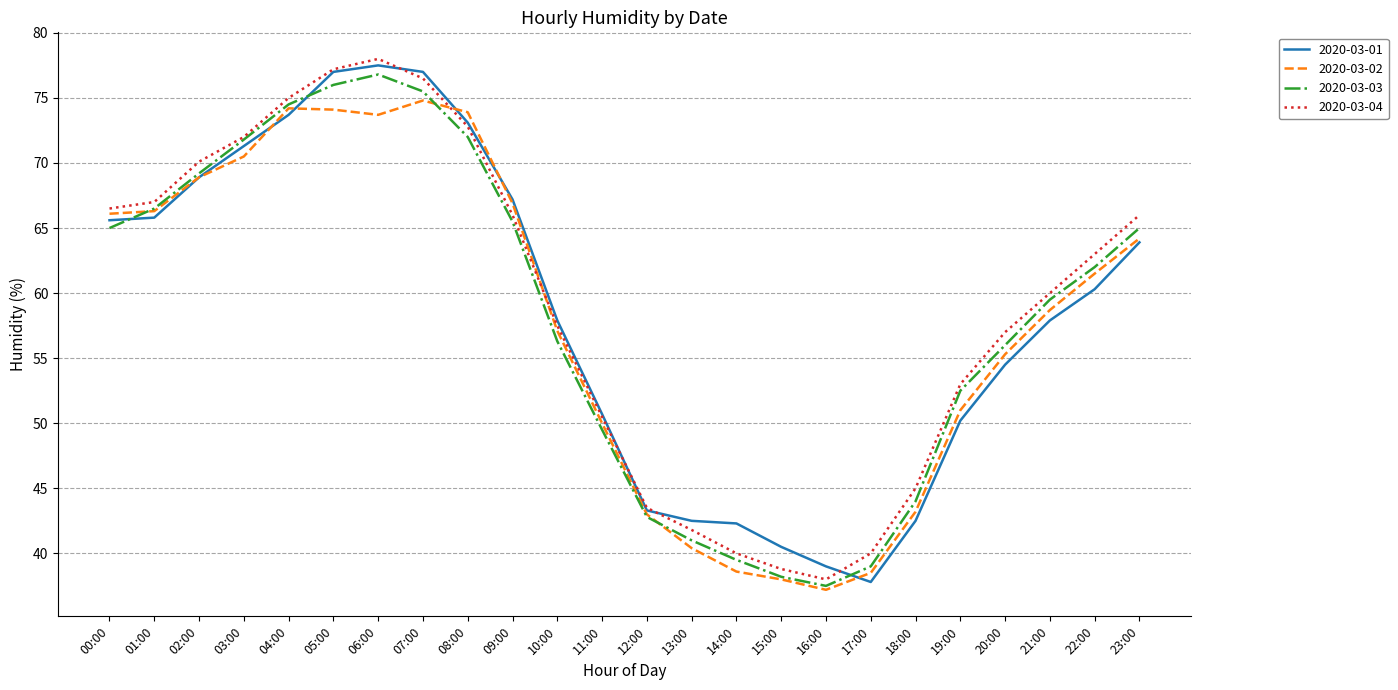

Which series has the largest total across all categories?

2020-03-04